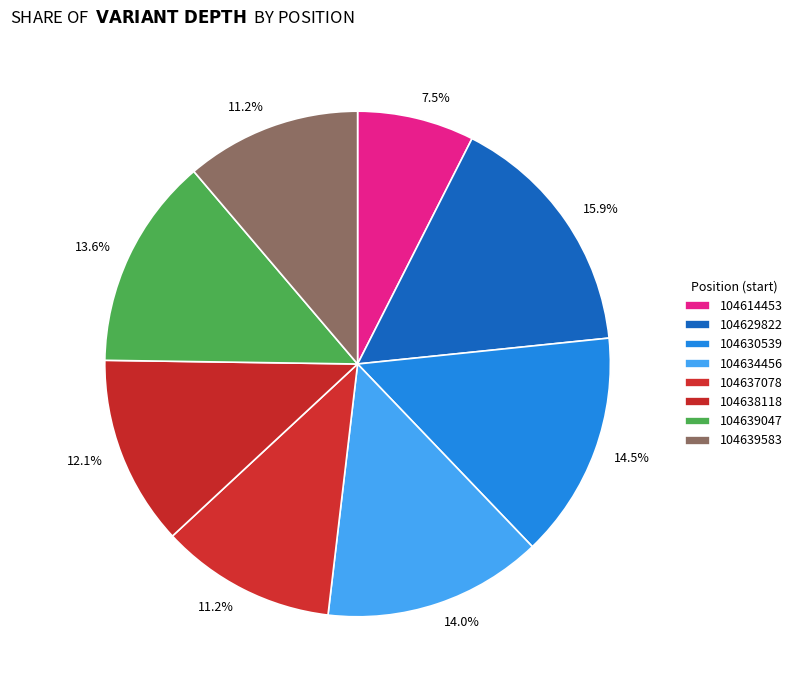

What is the total percentage of 104639583 and 104634456?

25.2%